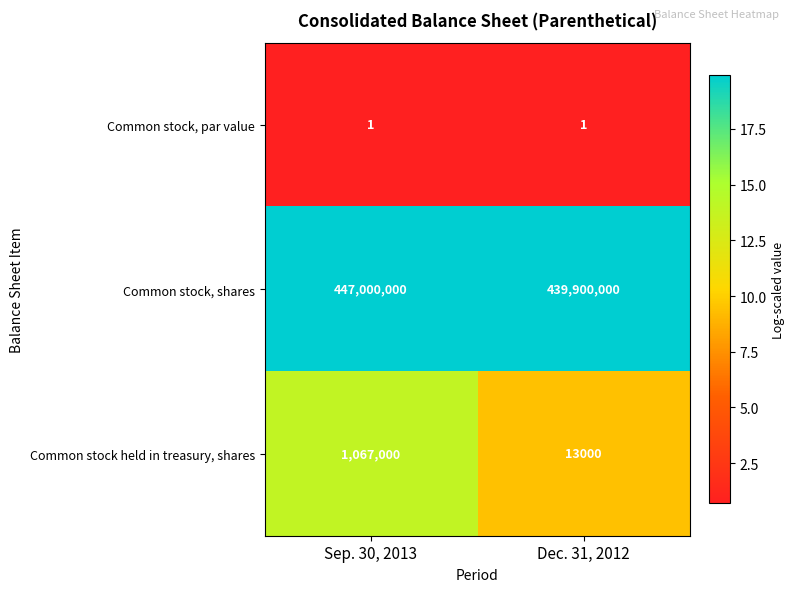

True or false: Common stock, par value has a value of 1 at Sep. 30, 2013.

True